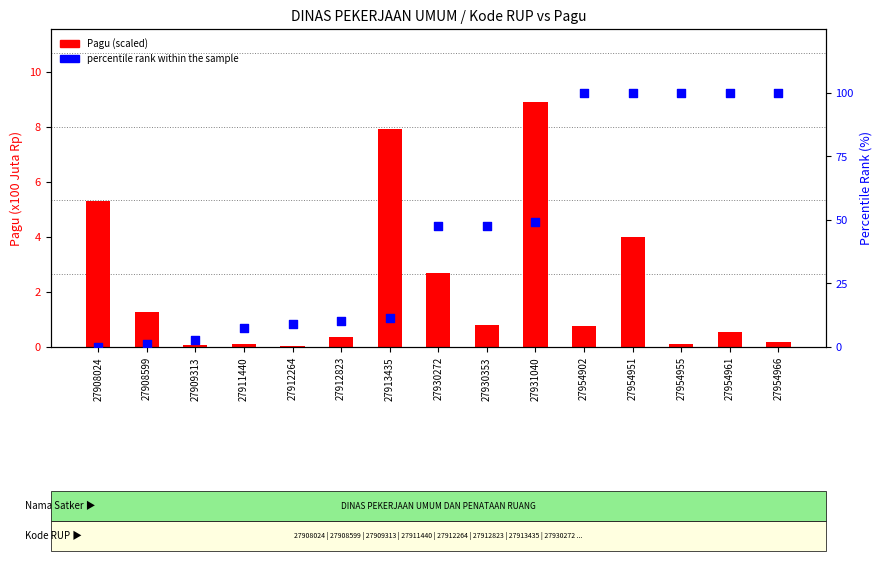

Is the value of percentile rank within the sample at 27908024 greater than the value of Pagu (x100 Juta) at 27954955?

No